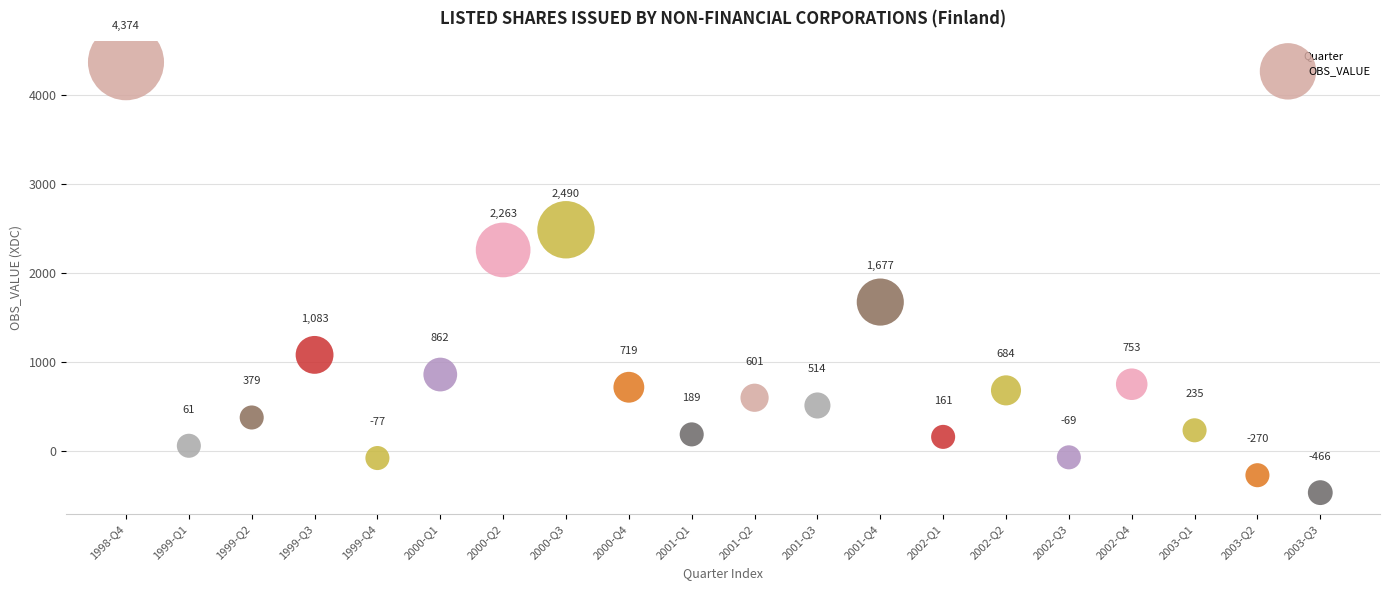

What is the range of Y values (max minus min)?

4840